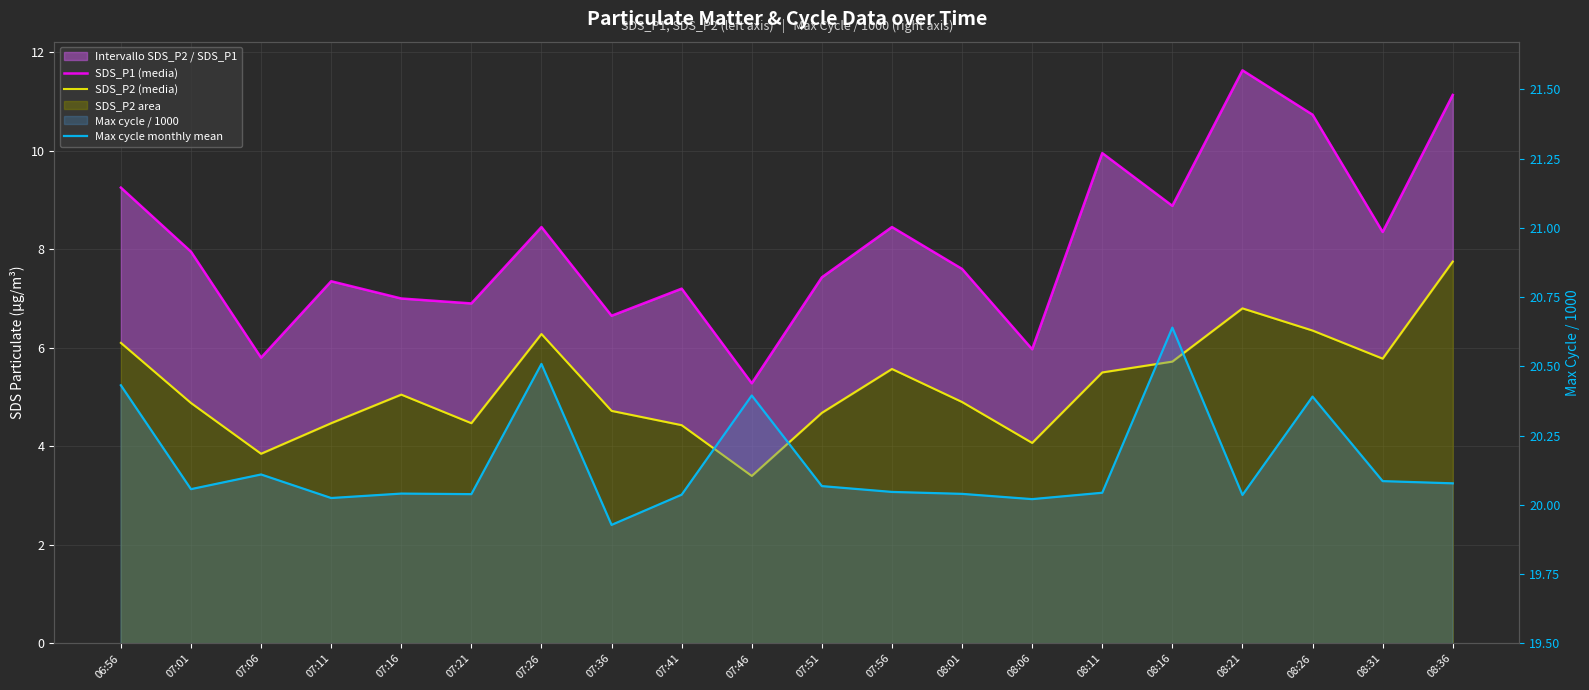

What is the greatest value displayed?

20.6